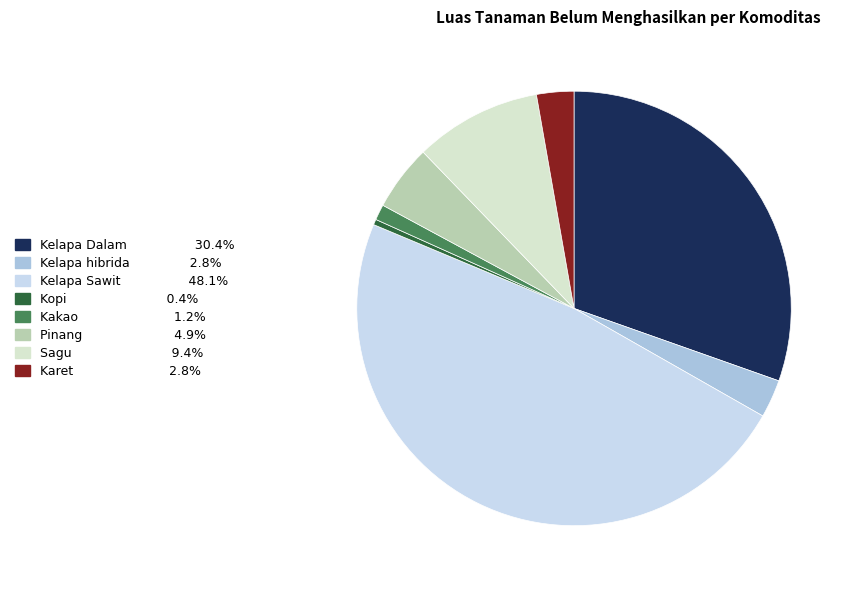

How many segments does this pie chart have?

8